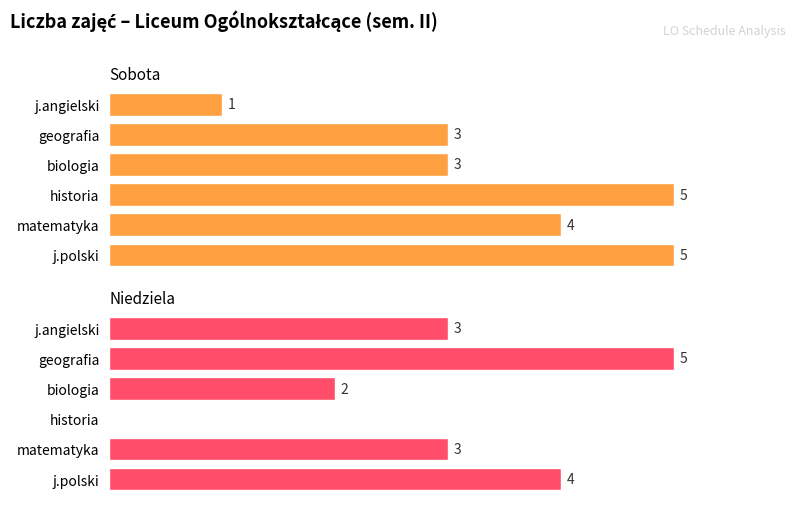

What is the difference between the niedziela values at biologia and matematyka?

1